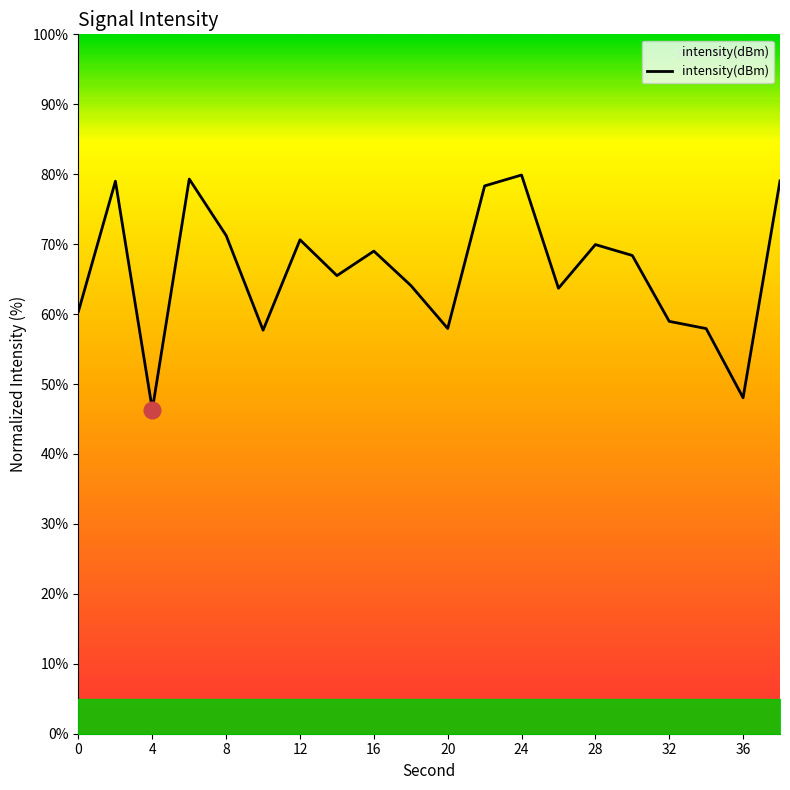

What is the minimum value shown in the chart?

46.3